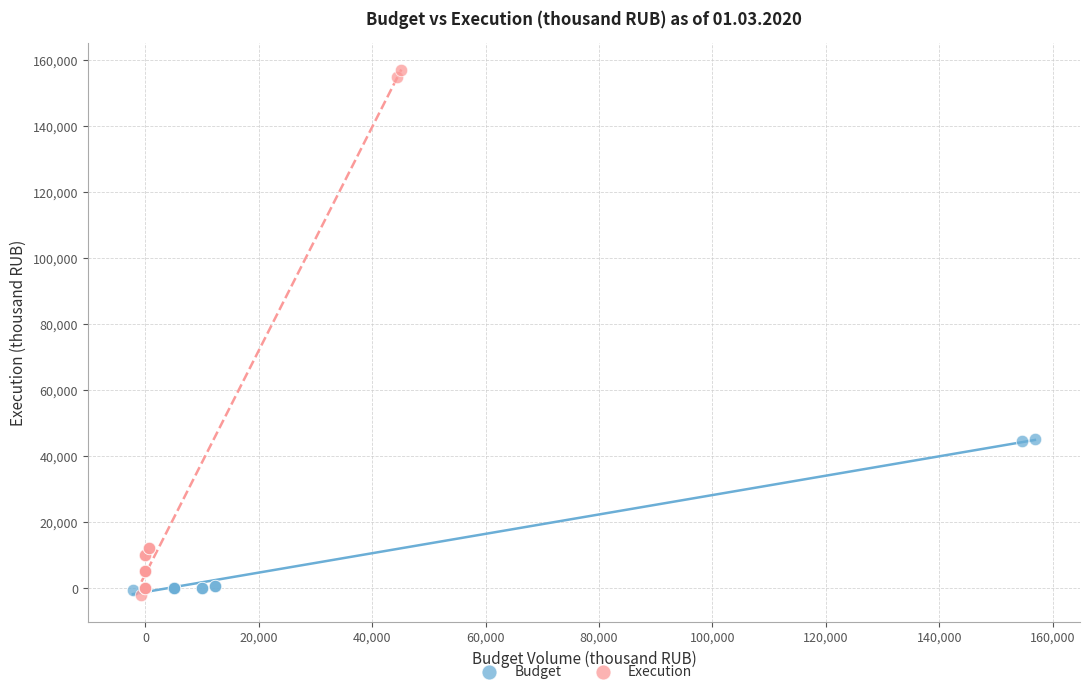

What are all the series names shown in the legend?

Budget, Execution